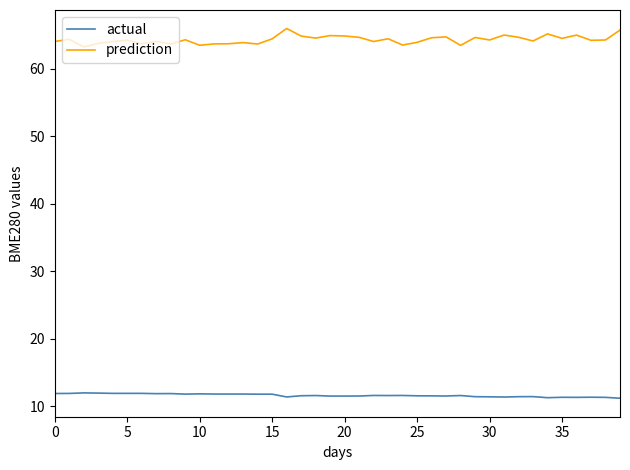

True or false: actual and prediction intersect in this chart.

False